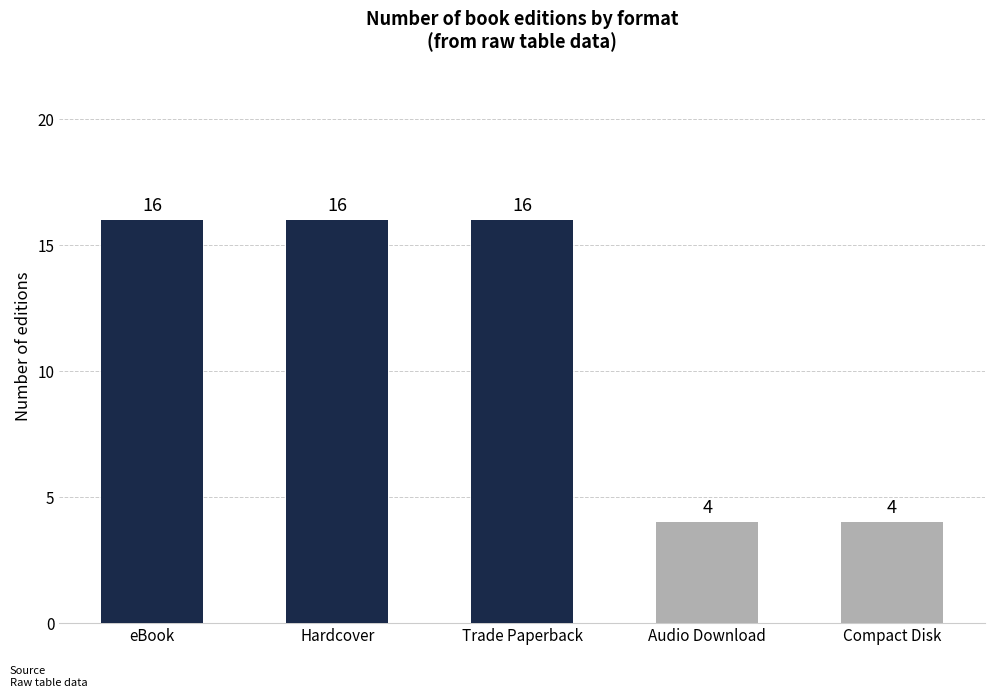

Which has a higher value, eBook or Compact Disk?

eBook